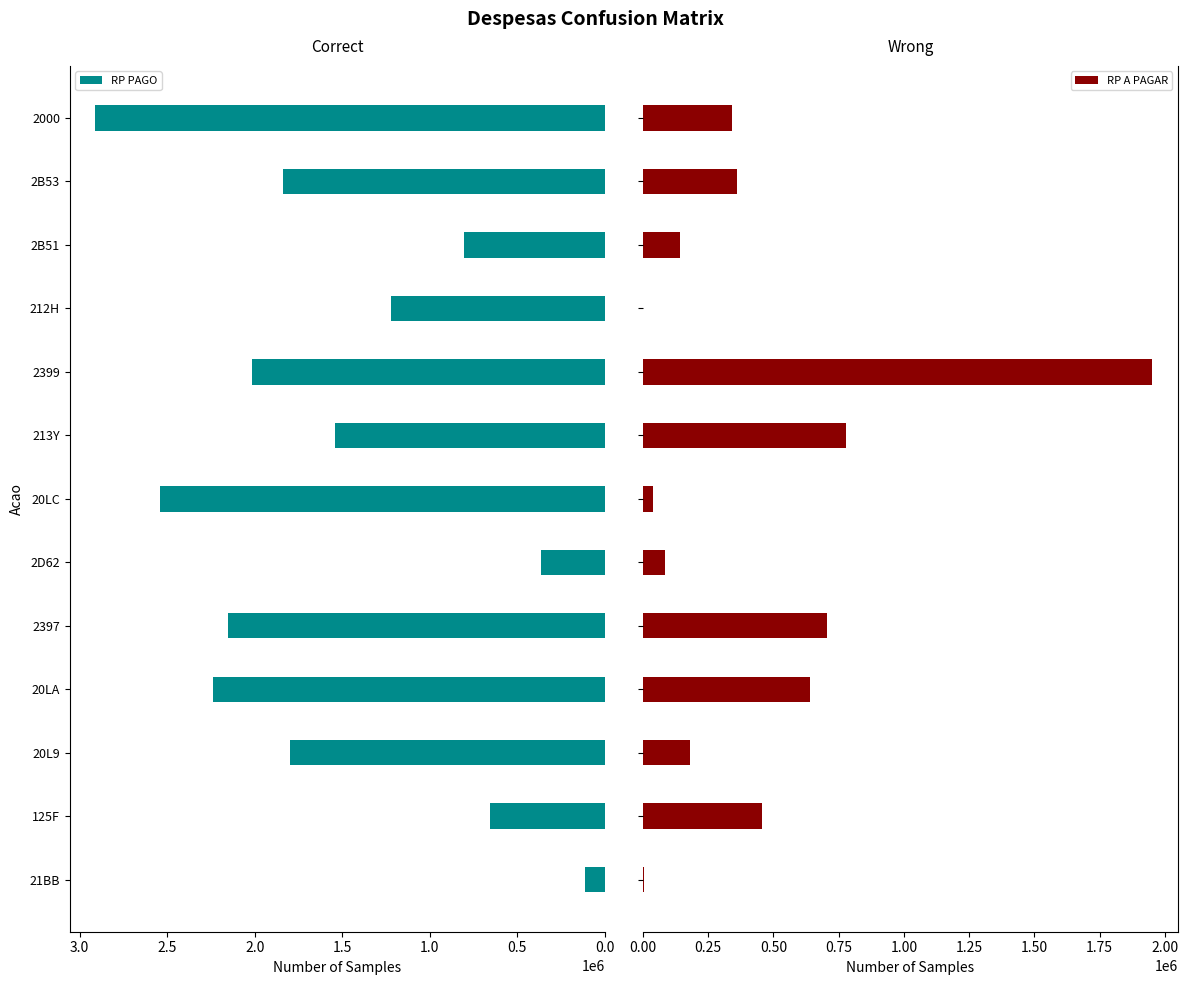

What is the sum of all RP A PAGAR values?

5686503.5